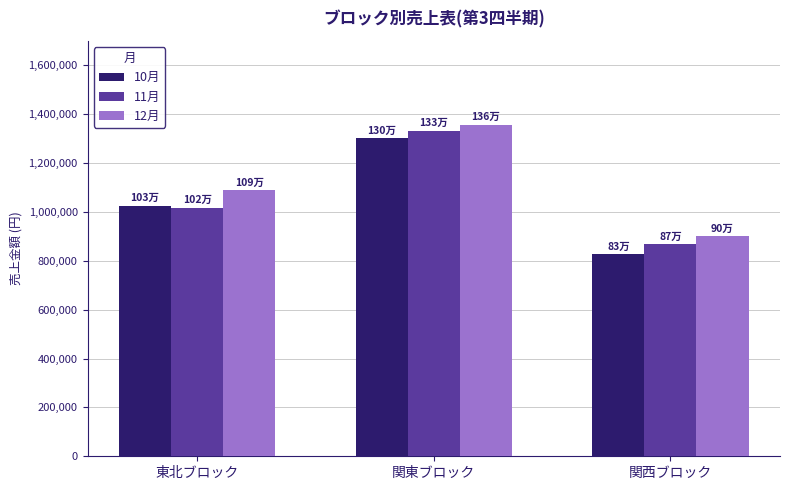

Which series changed the most between 東北ブロック and 関西ブロック?

10月